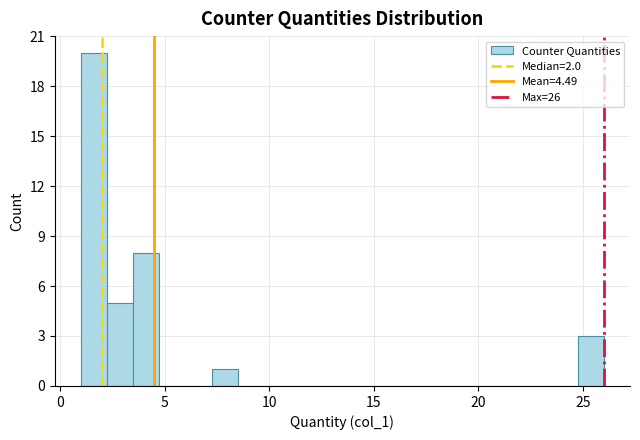

Read against the x-axis, roughly where is the centre of the tallest bar?

1.5